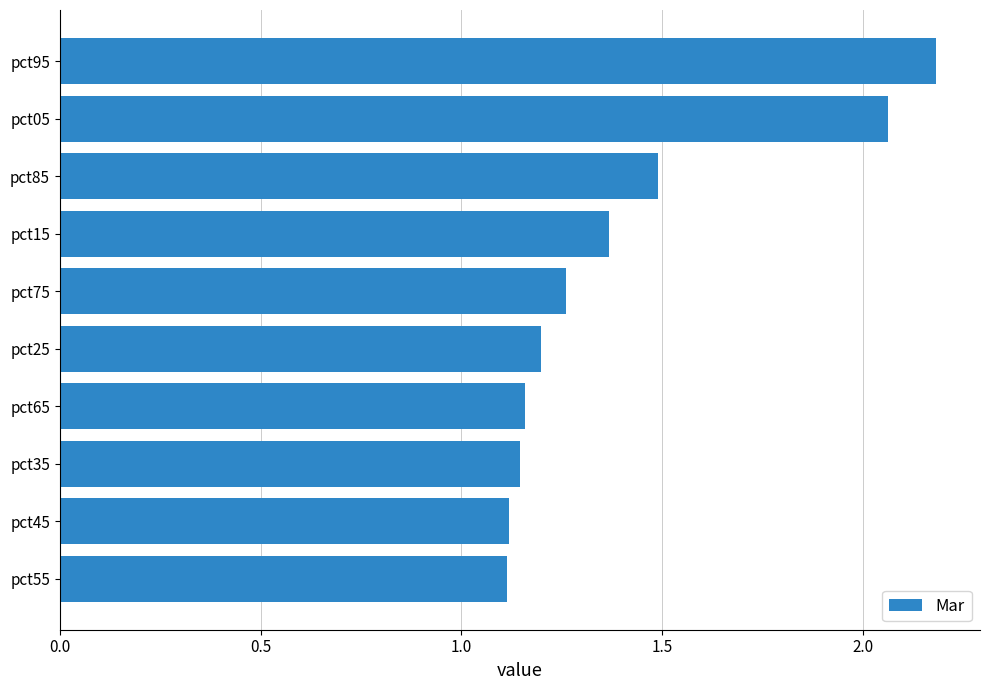

Approximately how many times larger is the value at pct25 compared to pct35?

1.0